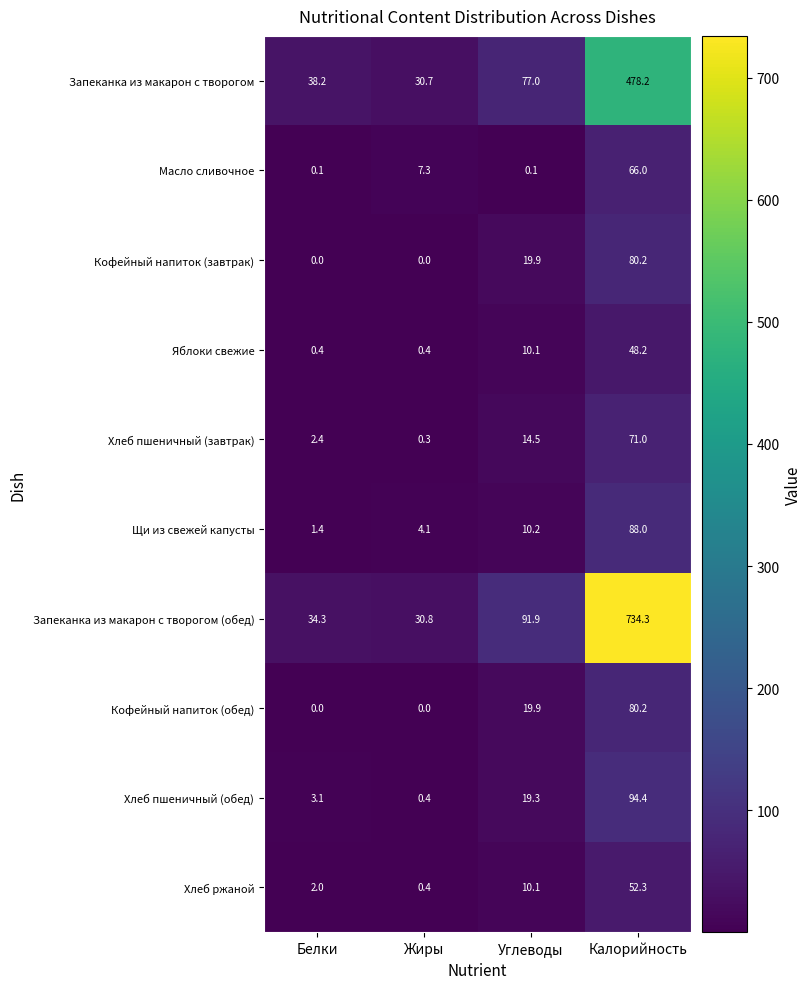

At which category does the chart reach its peak across all series?

Калорийность